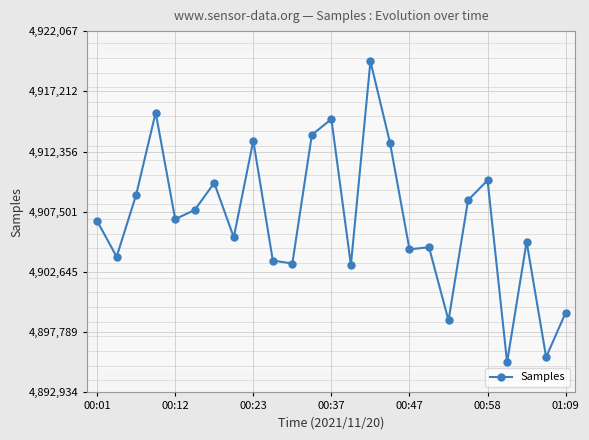

What is the sum of all values?

122671456